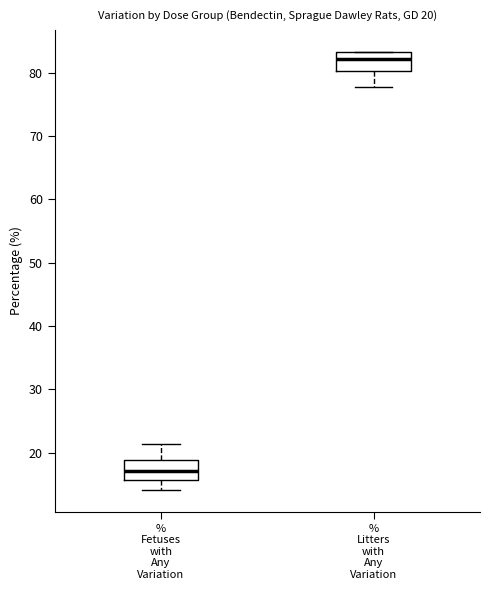

Which box's median line is the lowest?

% Fetuses with Any Variation